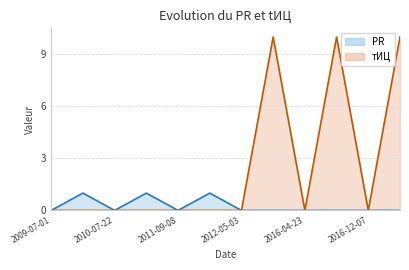

Which category has the lowest value in the тИЦ series?

2009-07-01